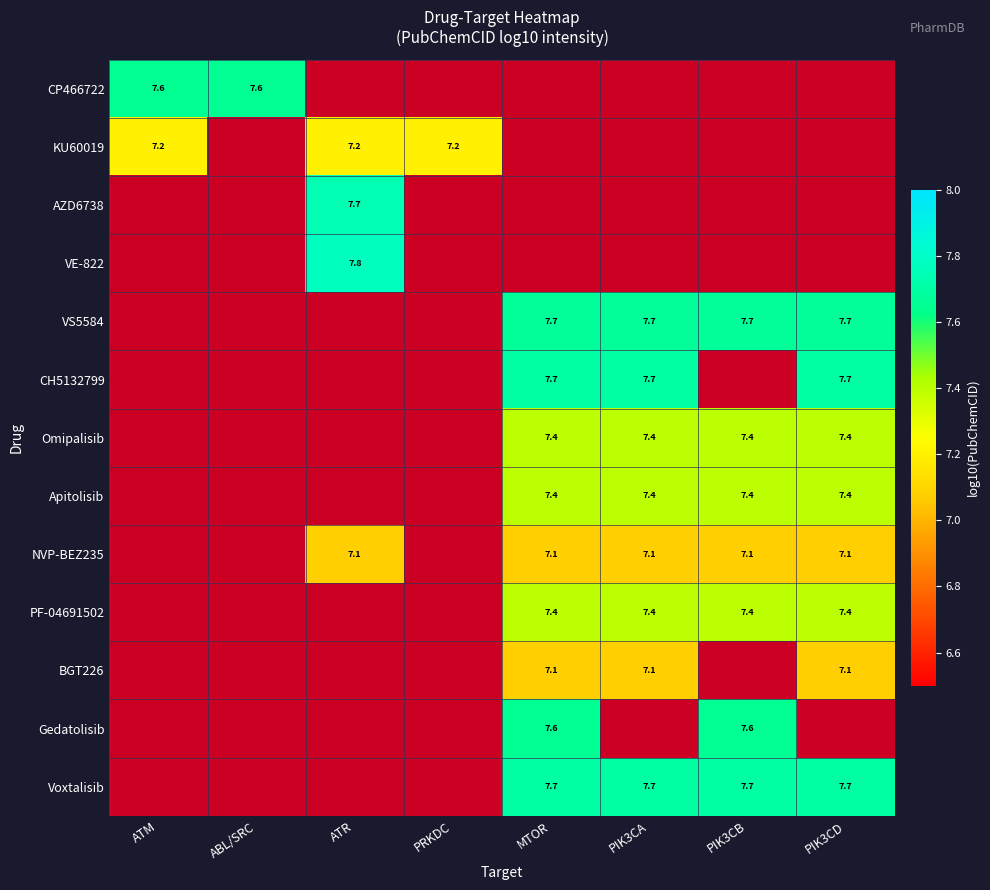

Where does the Gedatolisib series first go above 7?

MTOR